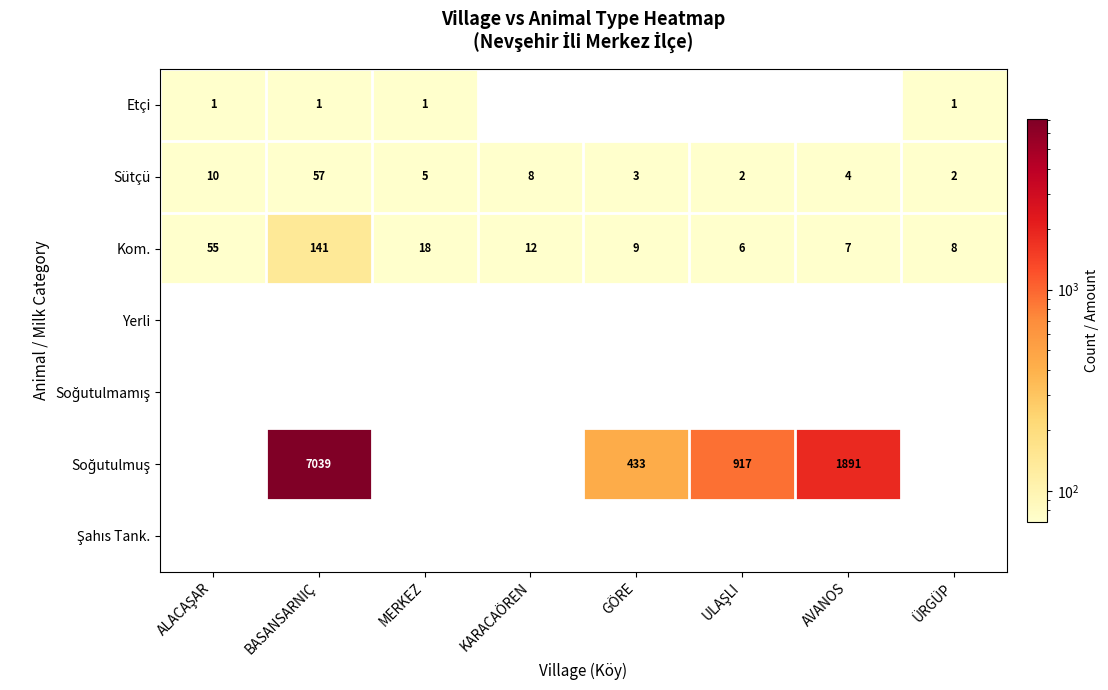

Count the number of categories in the chart.

8